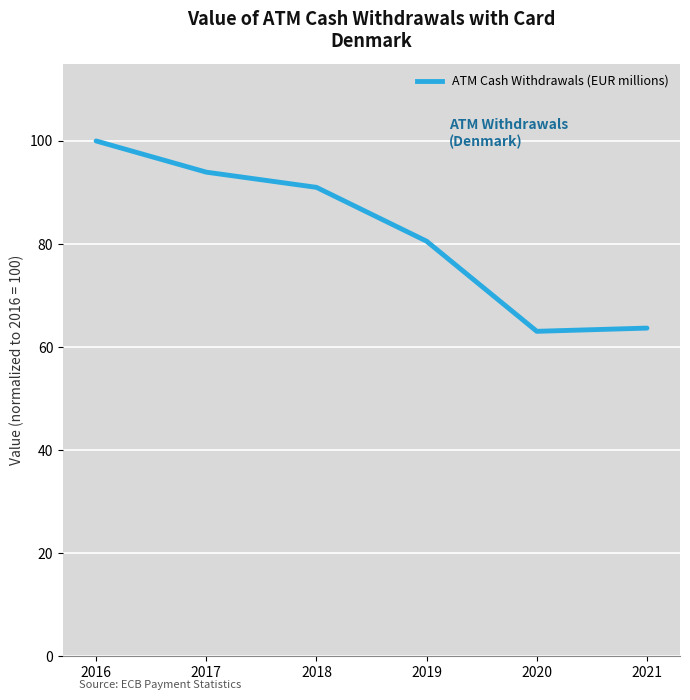

At which category does the chart reach its peak across all series?

2016